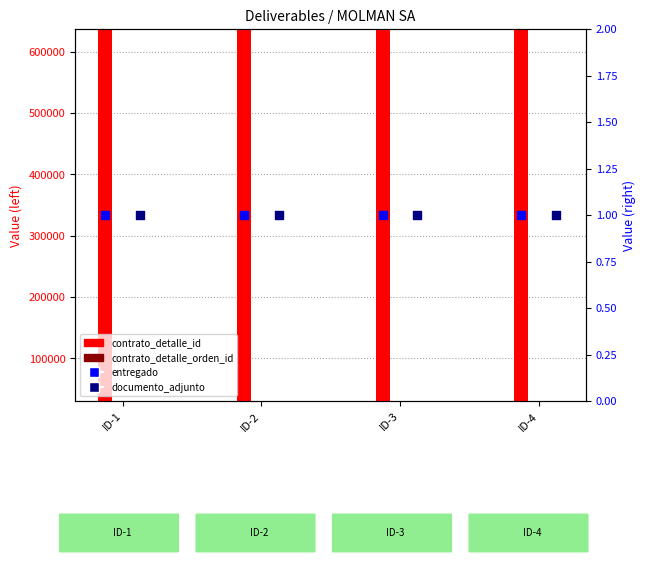

Which series reaches the minimum Y coordinate?

entregado